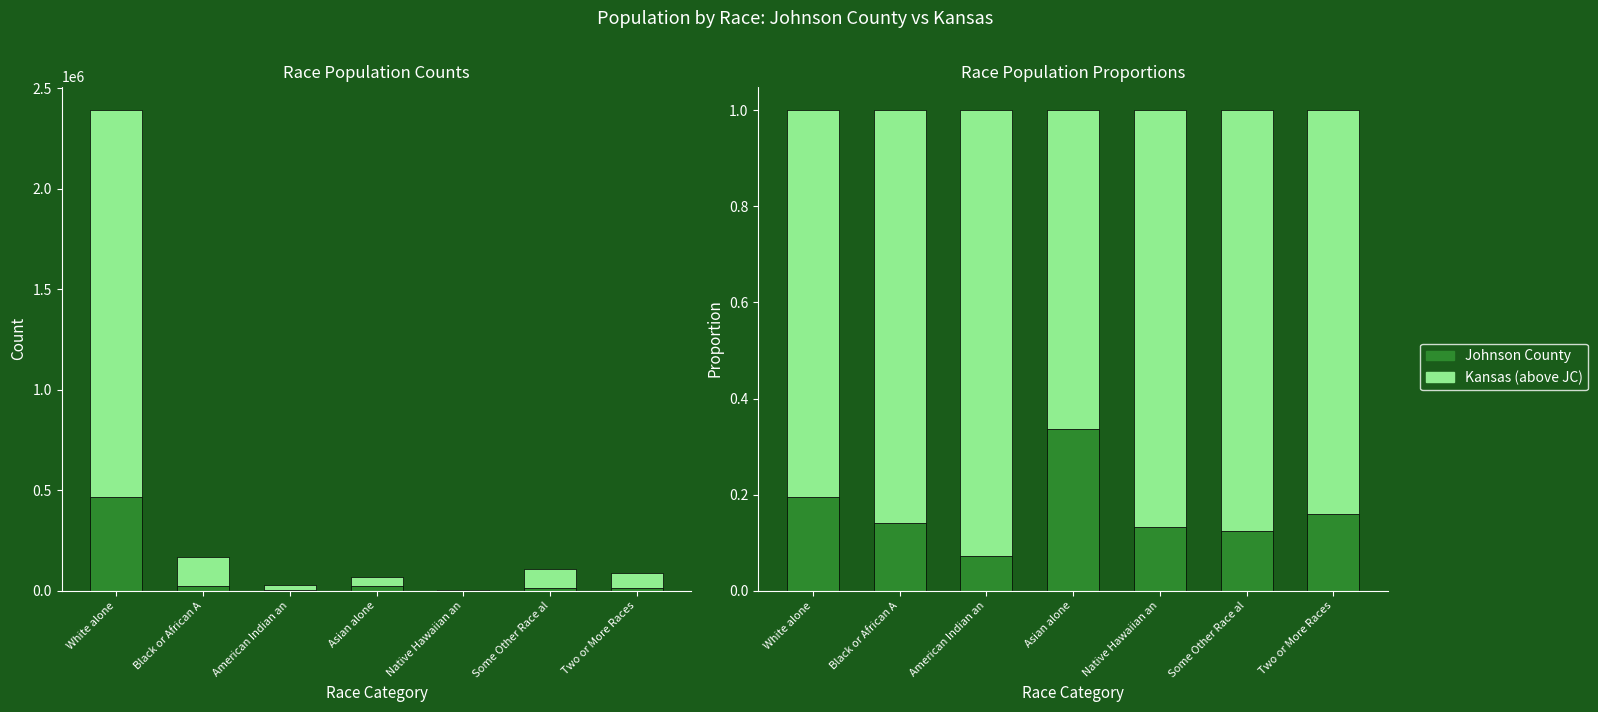

Is it true that Kansas (above JC) equals 0.3 at Two or More Races?

False